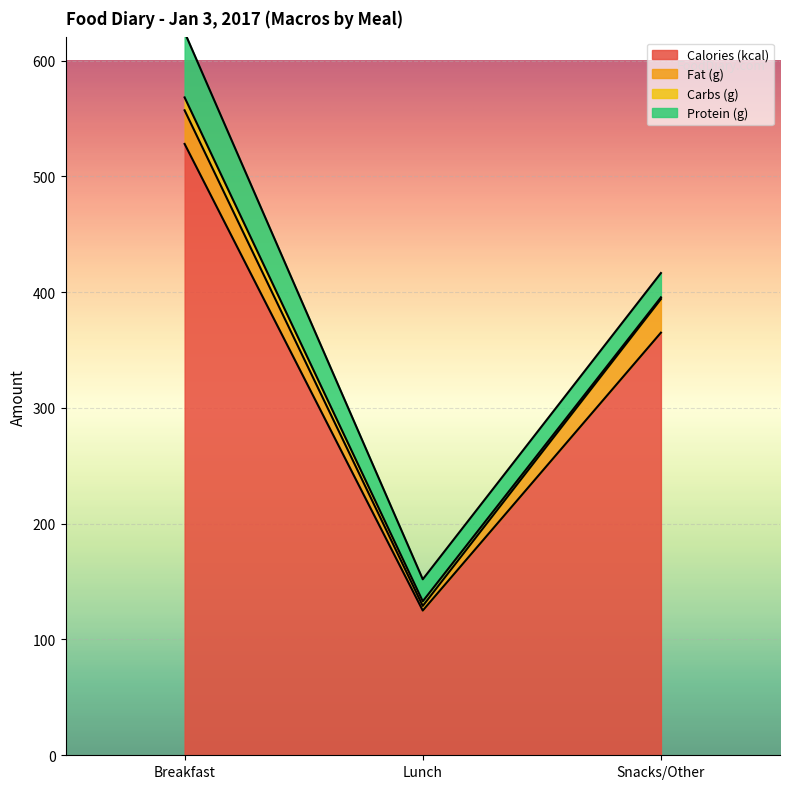

Which series has the widest spread of values?

Calories (kcal)